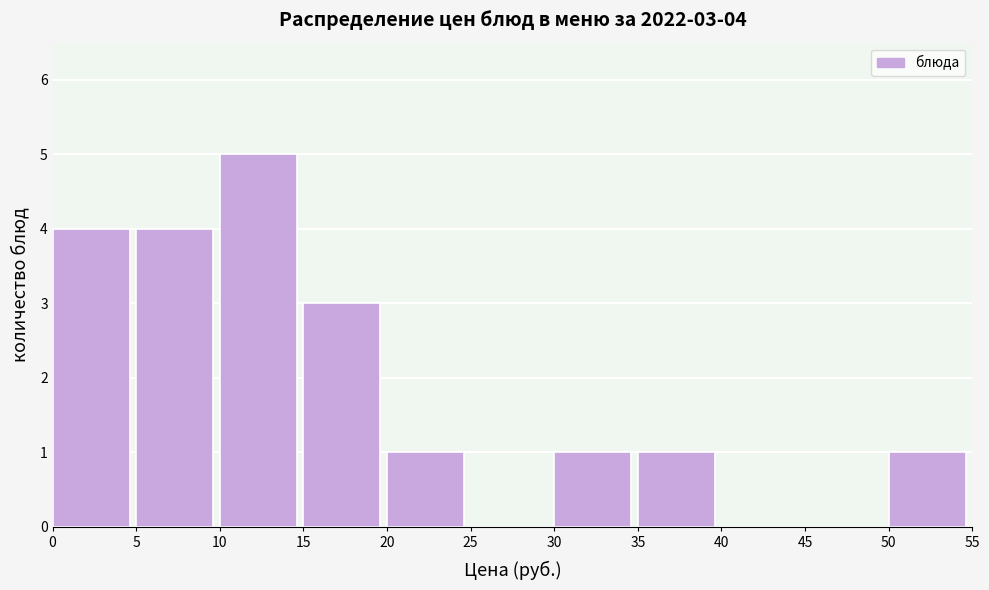

Which range on the x-axis has the tallest bar?

10 to 15